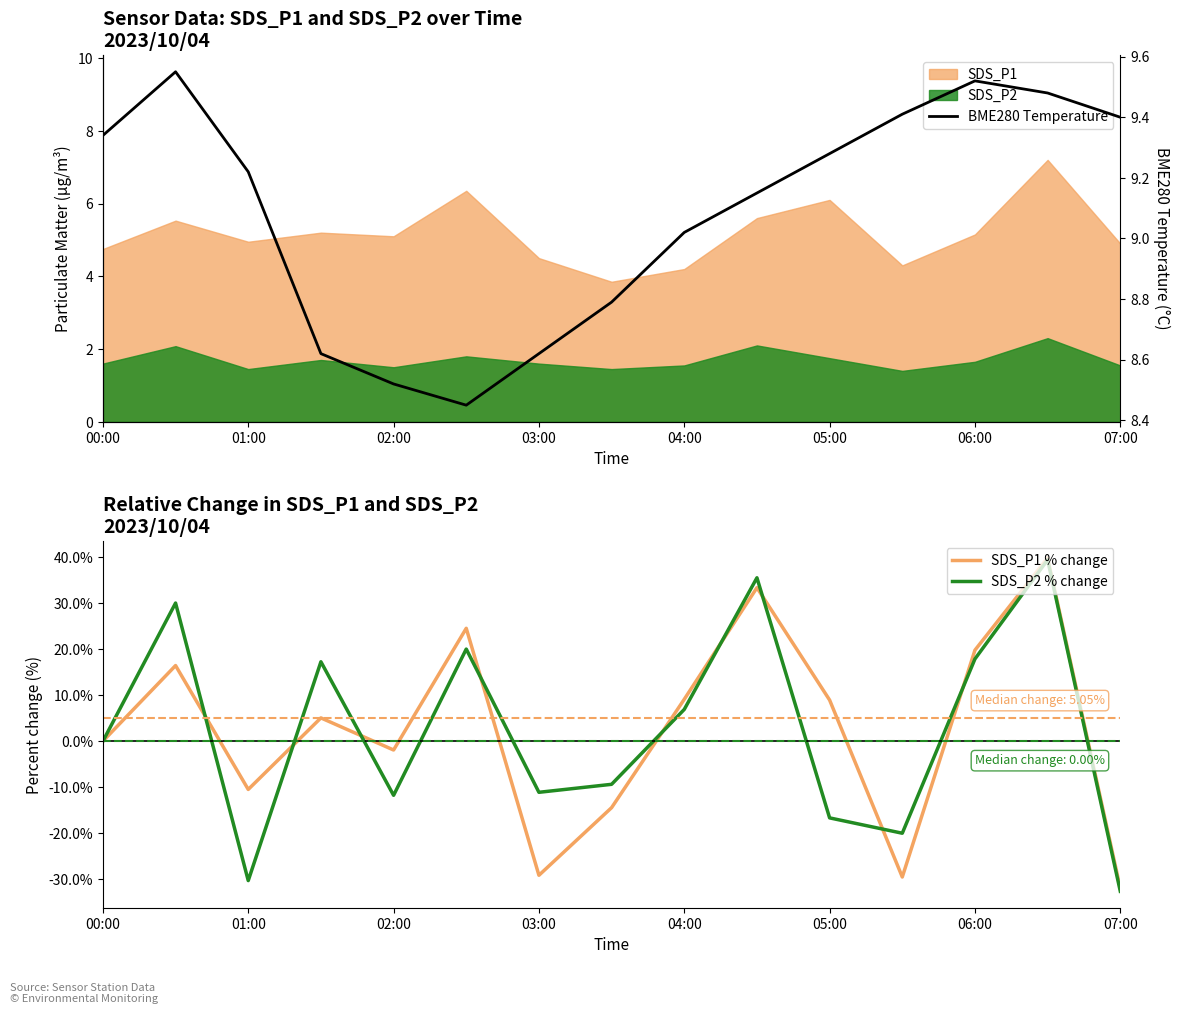

What is the sum of the SDS_P1 % change values at 02:00 and 06:00?

17.8